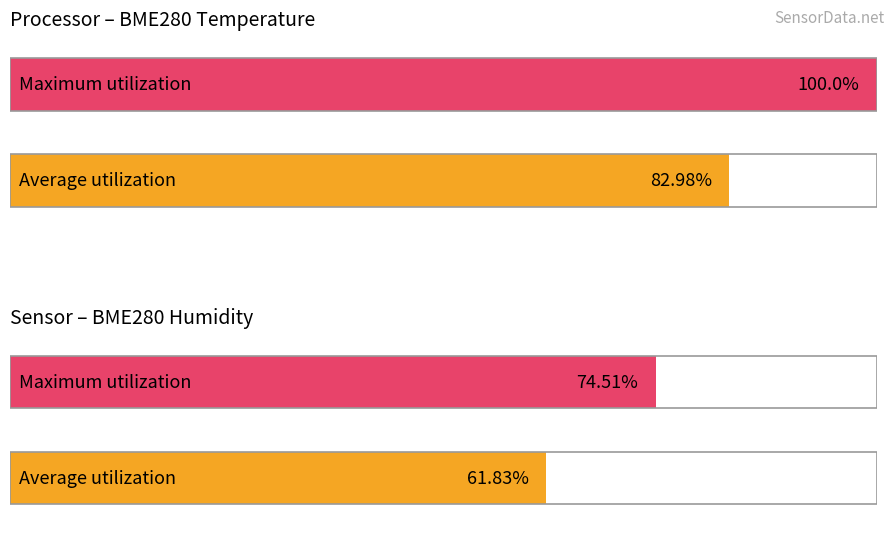

Are the bars grouped side by side (vs. stacked)?

Yes